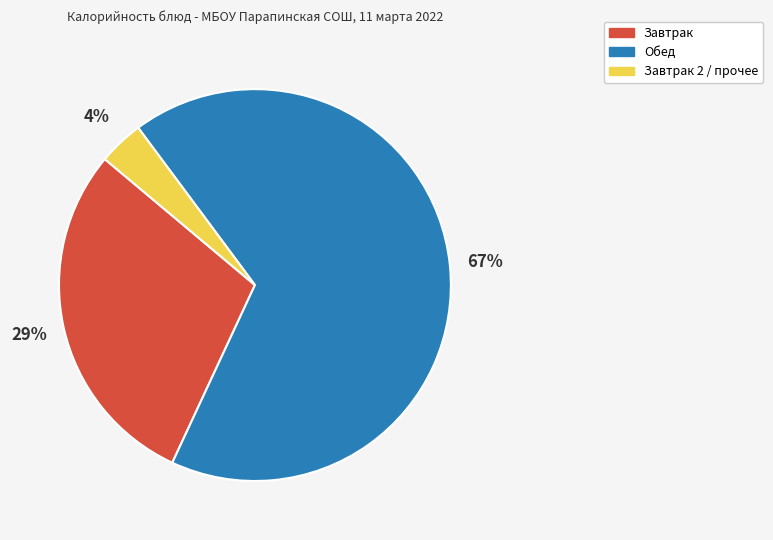

How many slices are in this pie chart?

3